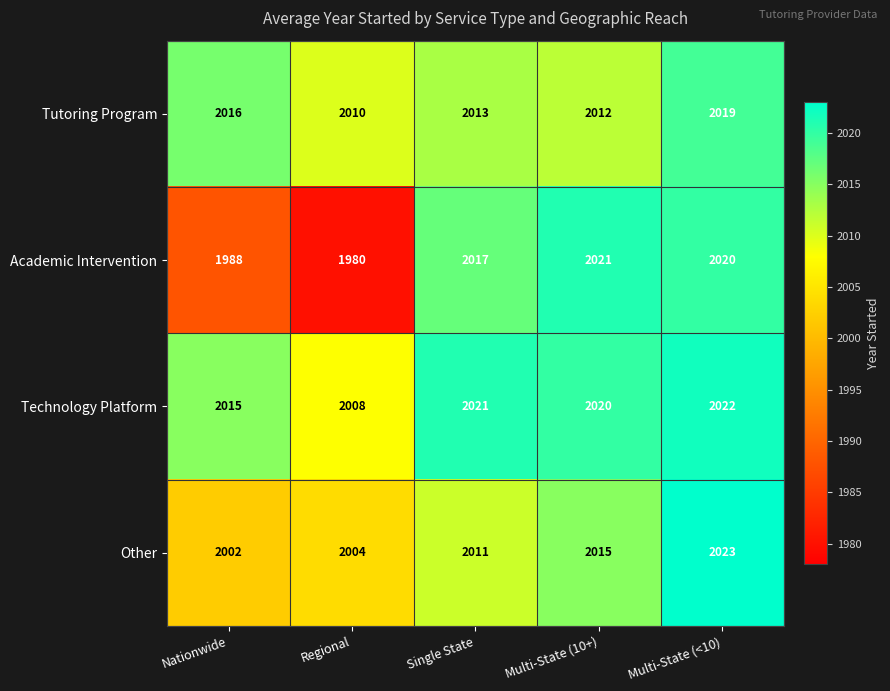

How many values in the Technology Platform series are below 2020?

2